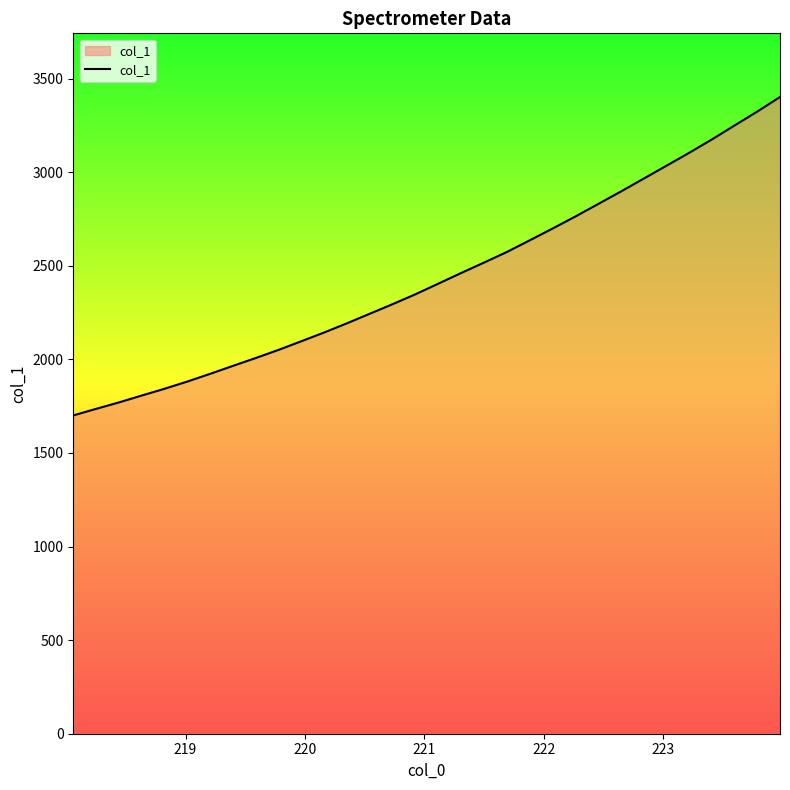

What is the minimum value shown in the chart?

1700.8